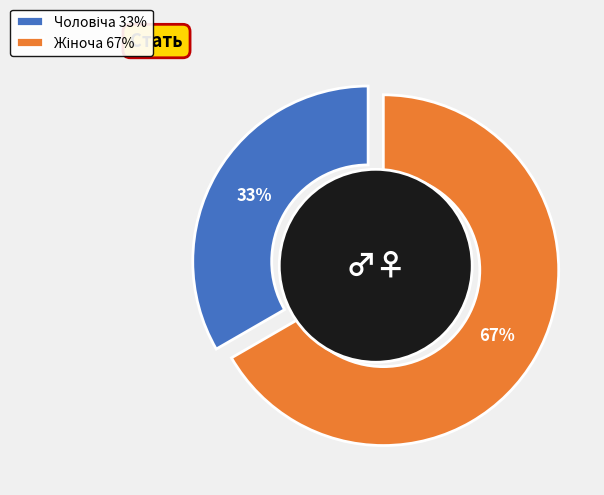

What is the smallest slice in the pie chart?

Чоловіча